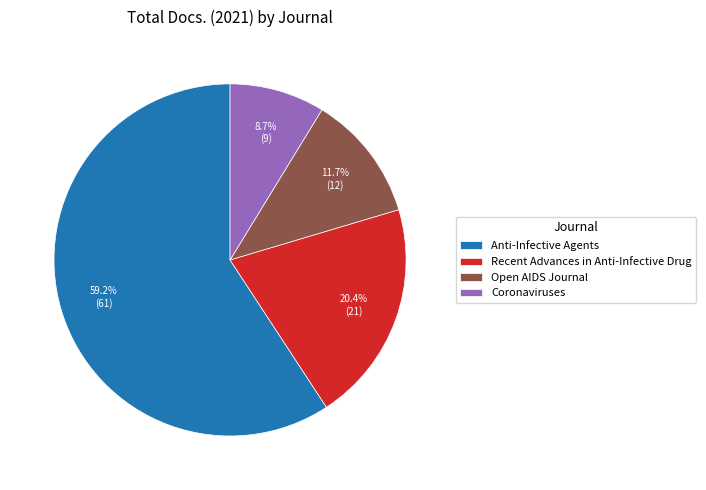

Approximately how many times larger is the value at Recent Advances in Anti-Infective Drug compared to Coronaviruses?

2.3